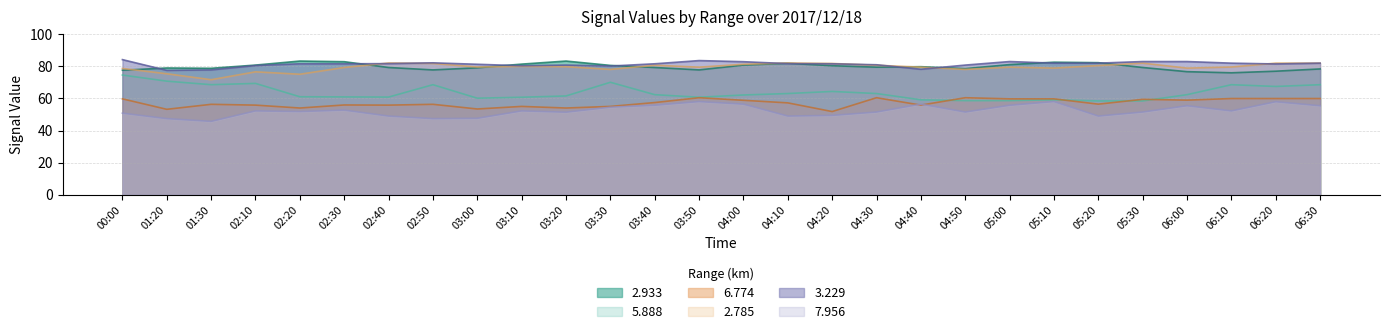

Which has a higher value, 02:30 or 05:20?

02:30